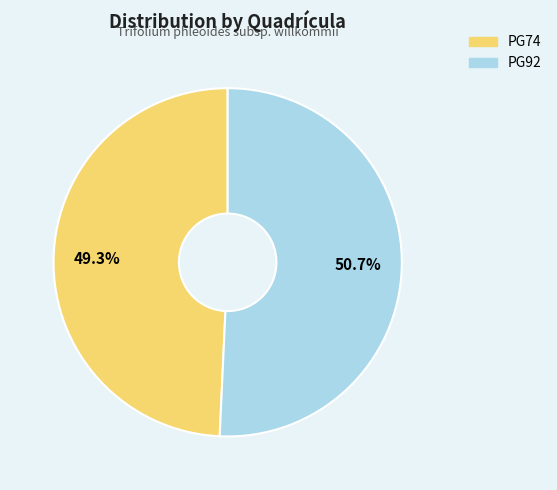

Does any single category account for the majority?

Yes